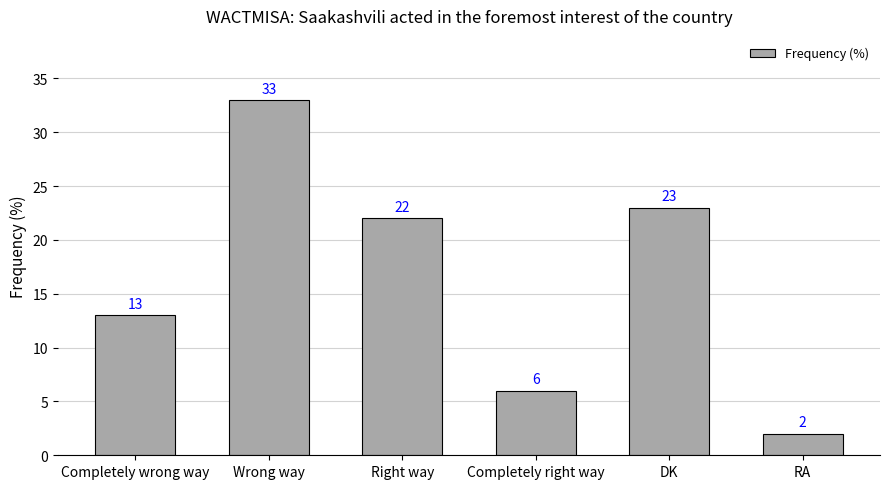

What position from the right is DK?

2